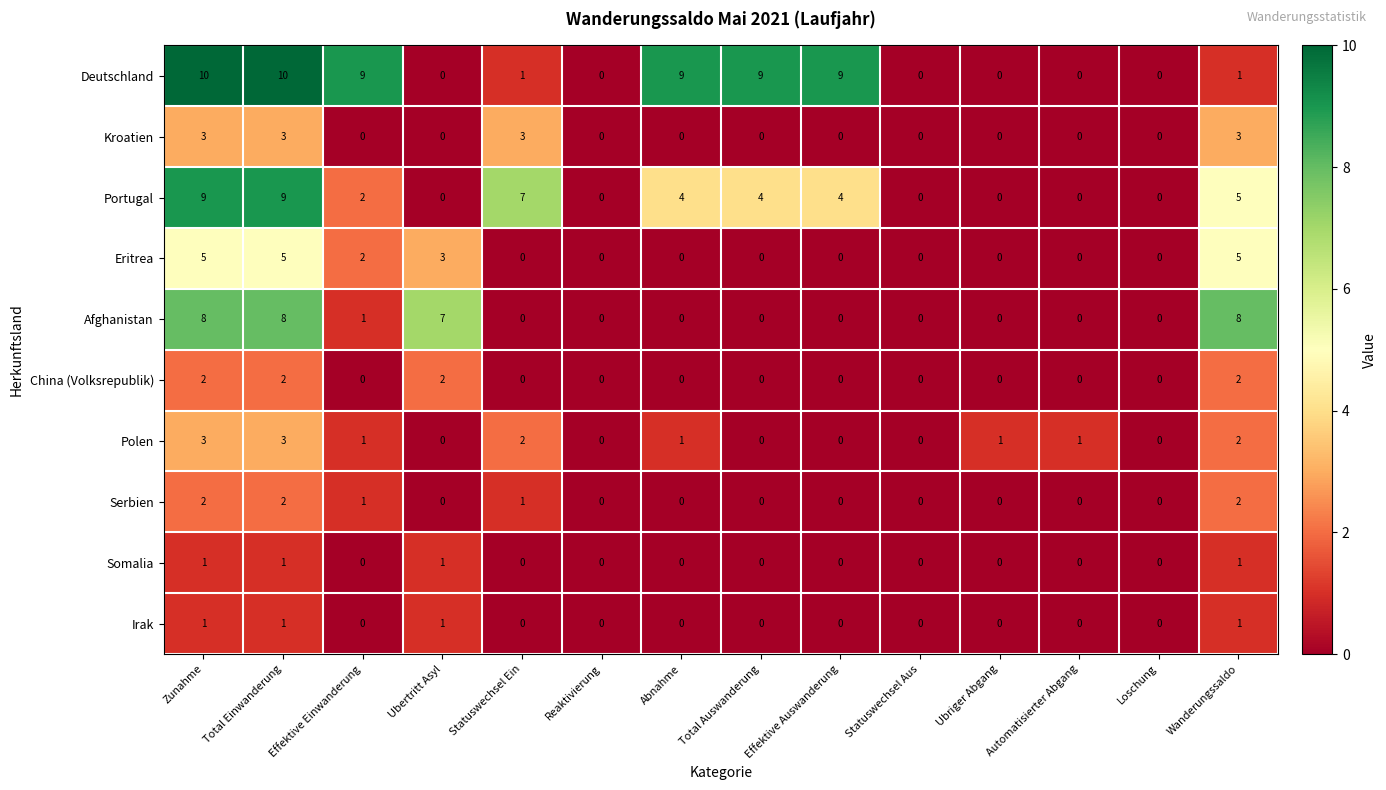

Read the Portugal value at Statuswechsel Ein.

7